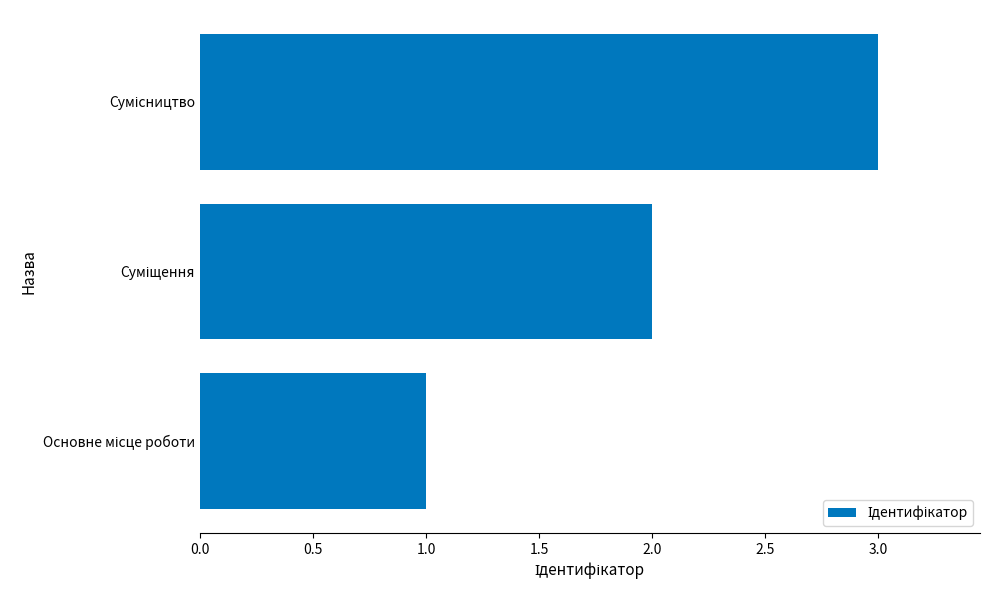

What is the maximum value shown in the chart?

3